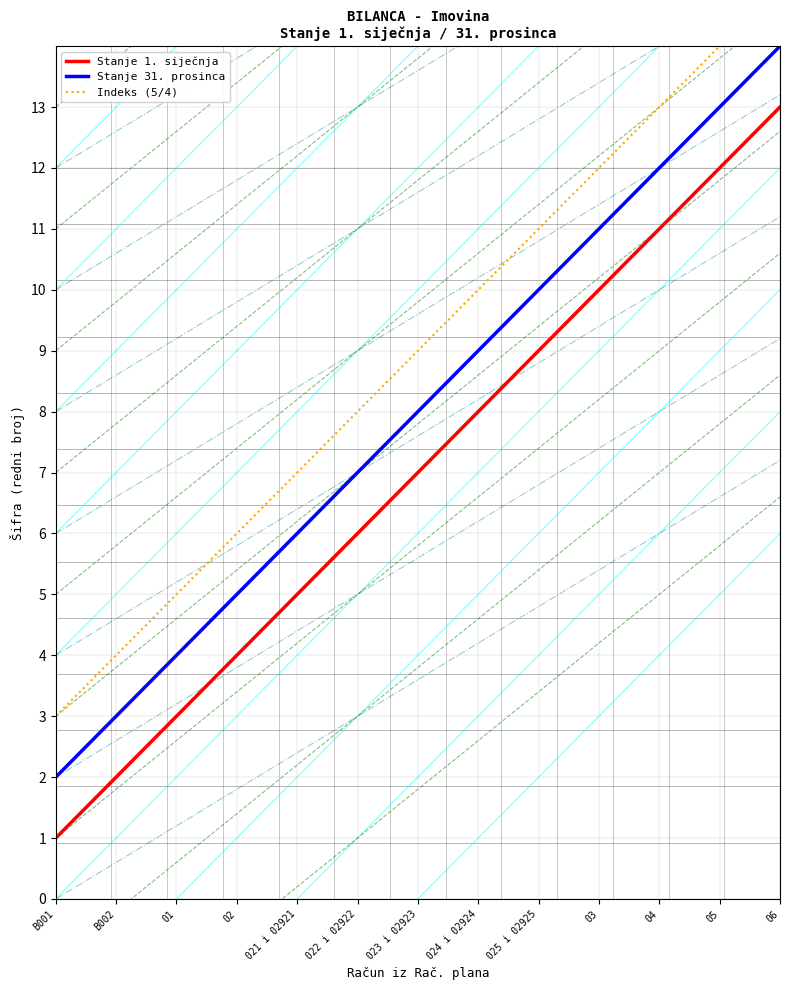

Does the chart have visible grid lines?

Yes